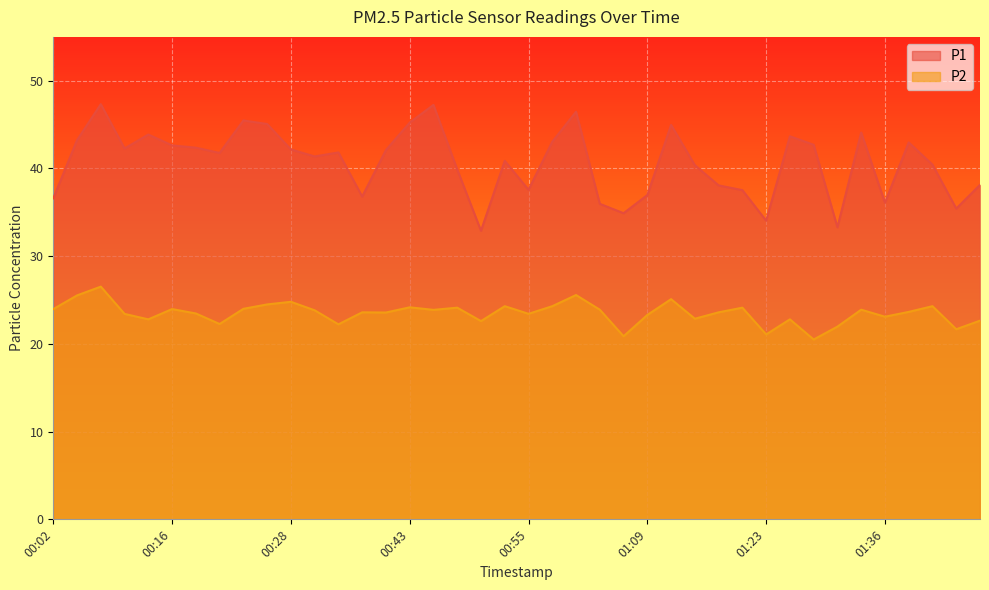

Reading left to right, transcribe all the data shown in this chart.

P1: 36.6	43.2	47.3	42.3	43.9	42.6	42.4	41.8	45.5	45.1	42.2	41.4	41.8	36.8	42.1	45.2	47.2	39.9	32.9	40.9	37.6	43.0	46.5	36.0	34.9	37.0	45.0	40.4	38.1	37.5	34.0	43.7	42.7	33.3	44.1	36.1	43.0	40.4	35.4	38.1
P2: 24.0	25.5	26.5	23.4	22.8	24.0	23.5	22.3	24.0	24.5	24.8	23.8	22.2	23.6	23.6	24.2	23.9	24.1	22.6	24.3	23.4	24.3	25.6	23.9	20.9	23.3	25.1	22.9	23.6	24.1	21.1	22.8	20.5	22.0	23.9	23.1	23.6	24.3	21.7	22.6